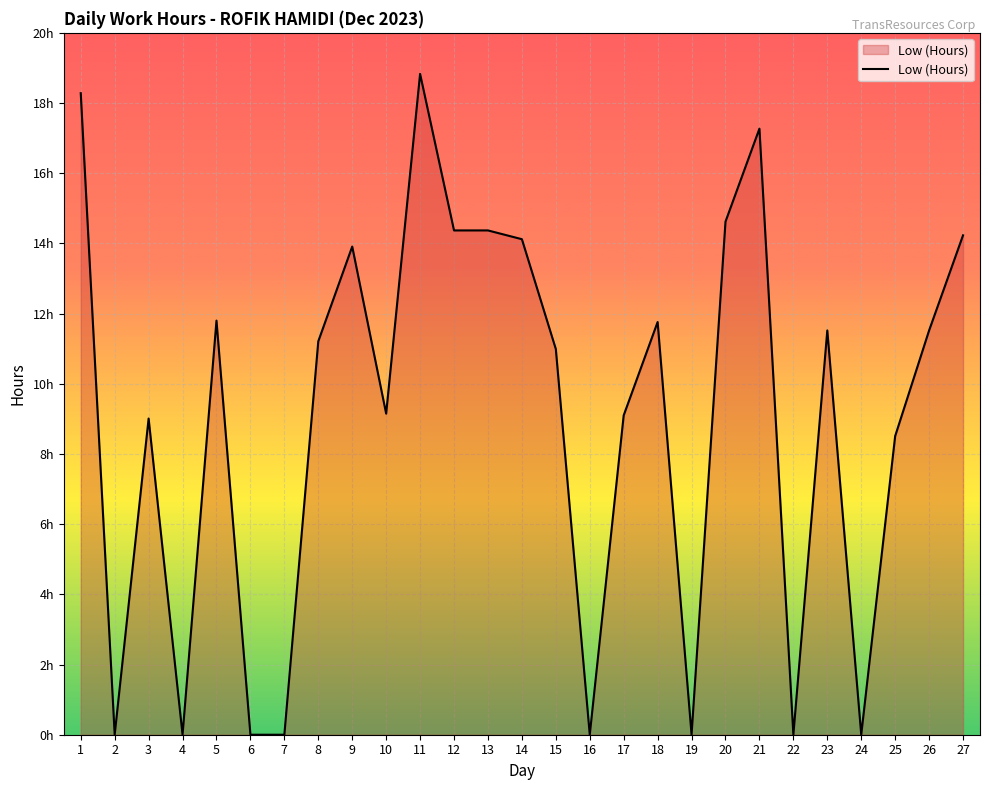

Does the chart display data point markers on the line(s)?

No